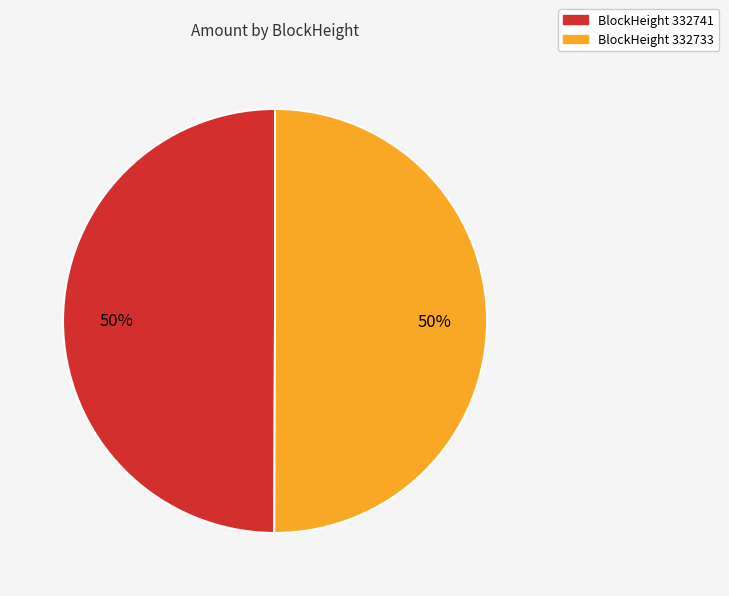

Approximately how many times larger is the value at BlockHeight 332733 compared to BlockHeight 332741?

1.0